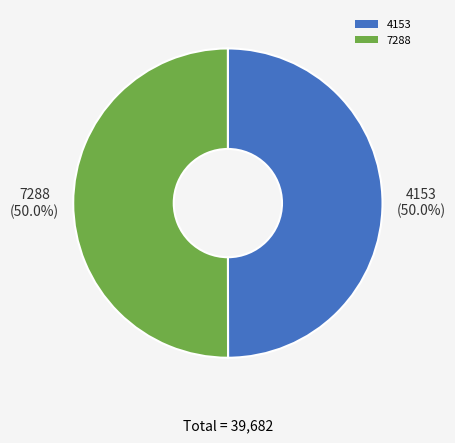

What is the ratio of the value at 7288 to the value at 4153?

1.0